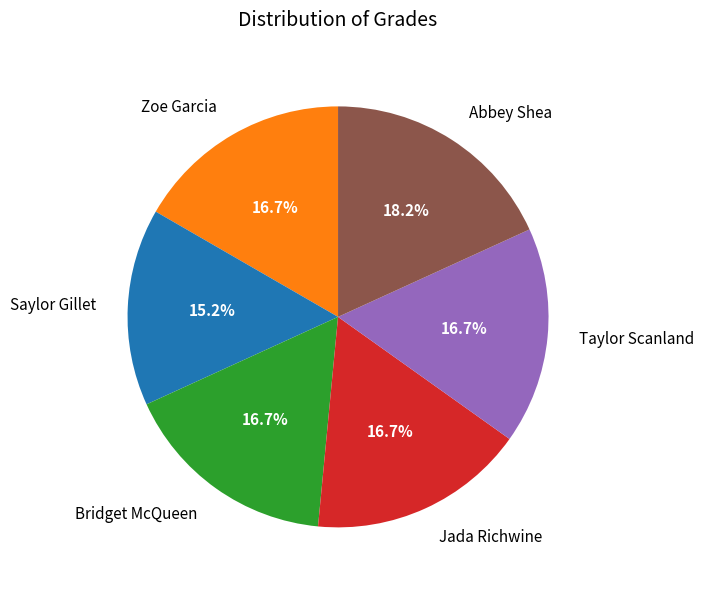

How many slices are in this pie chart?

6